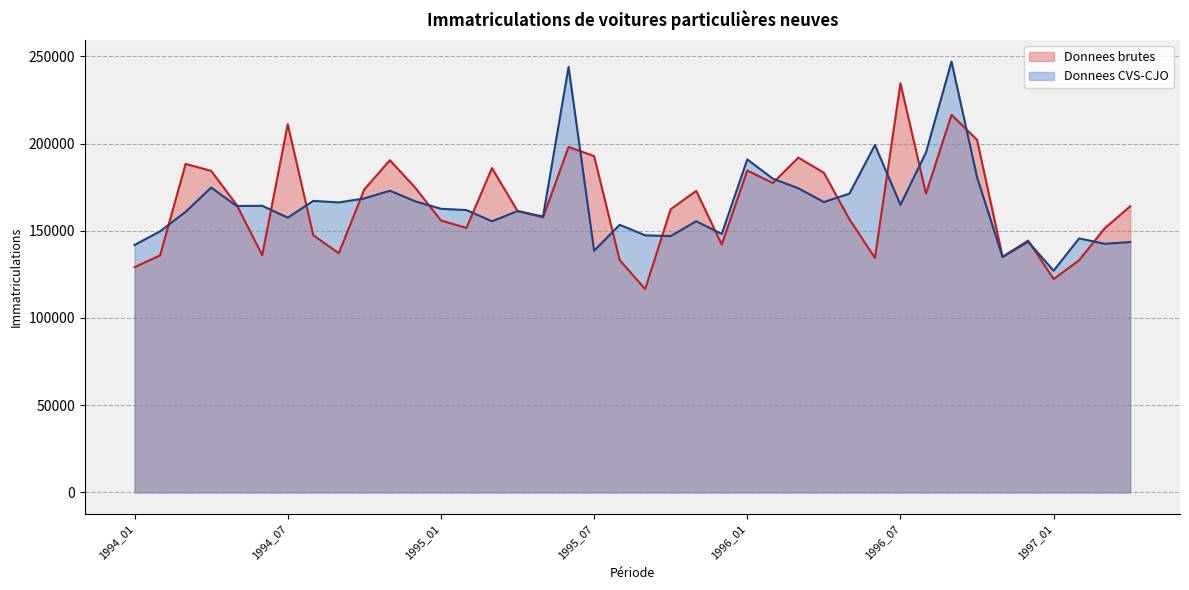

At which category does Donnees brutes reach its first local peak?

1994_03